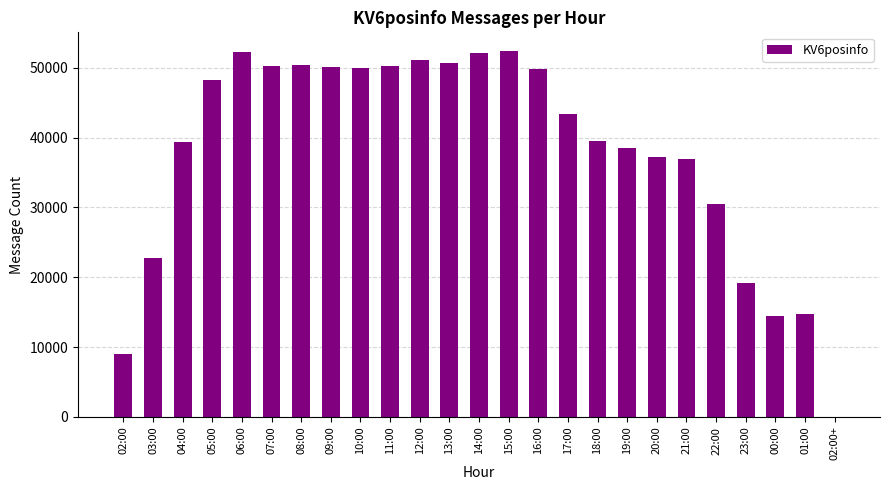

What is the greatest value displayed?

52449